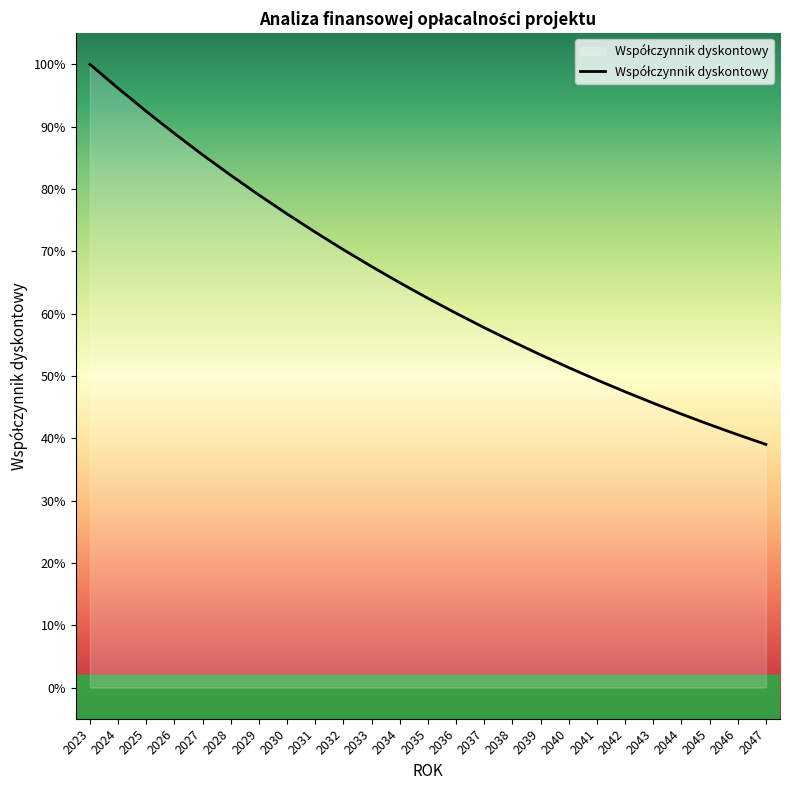

Reading left to right, what are all the values shown in this chart?

1.0	1.0	0.9	0.9	0.9	0.8	0.8	0.8	0.7	0.7	0.7	0.6	0.6	0.6	0.6	0.6	0.5	0.5	0.5	0.5	0.5	0.4	0.4	0.4	0.4